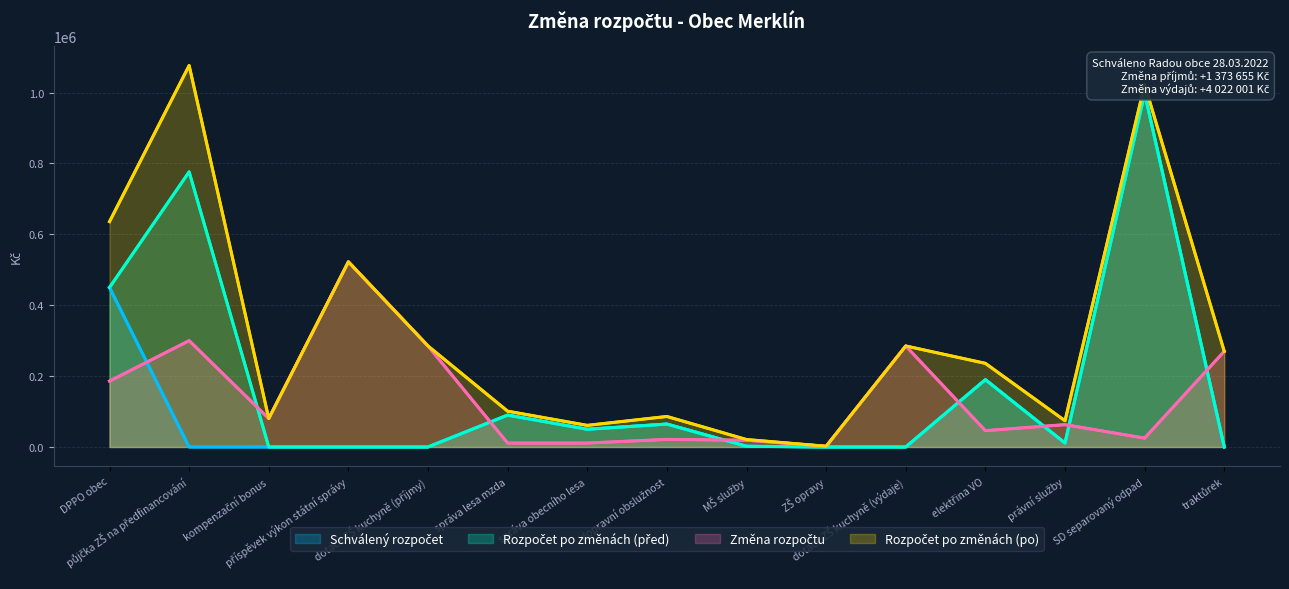

What is the difference between the highest and lowest values at právní služby?

63000.0